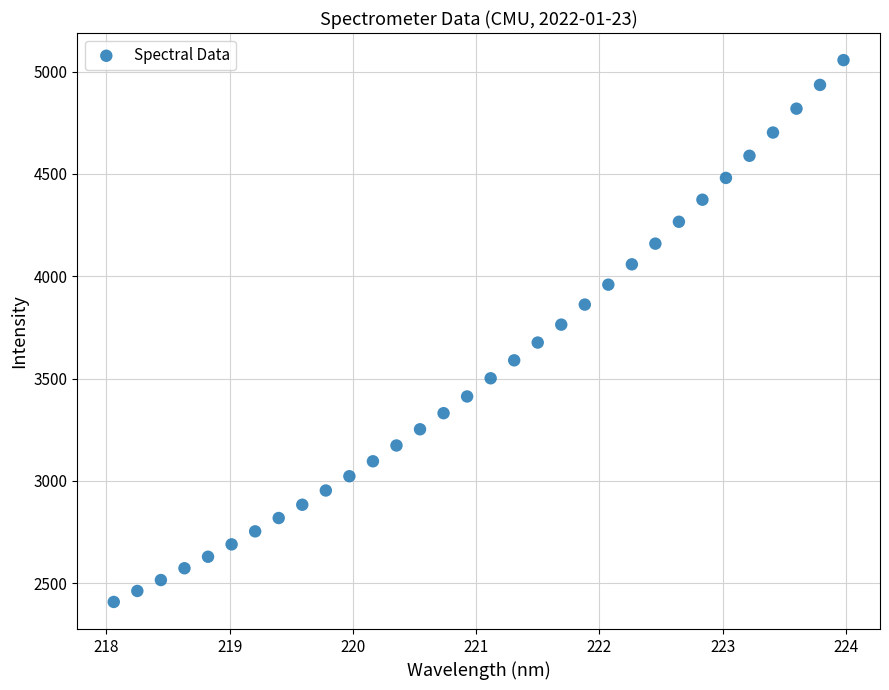

What is the range of Y values (max minus min)?

2647.3